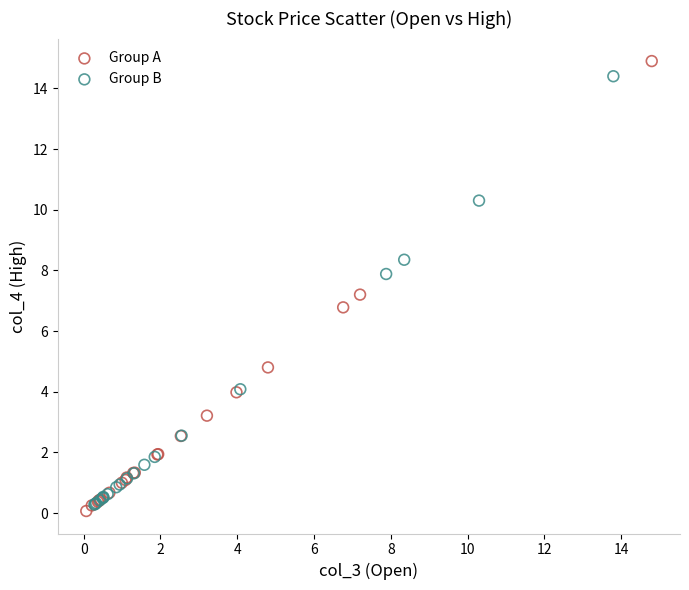

Which series has the largest Y range (max minus min)?

Group A